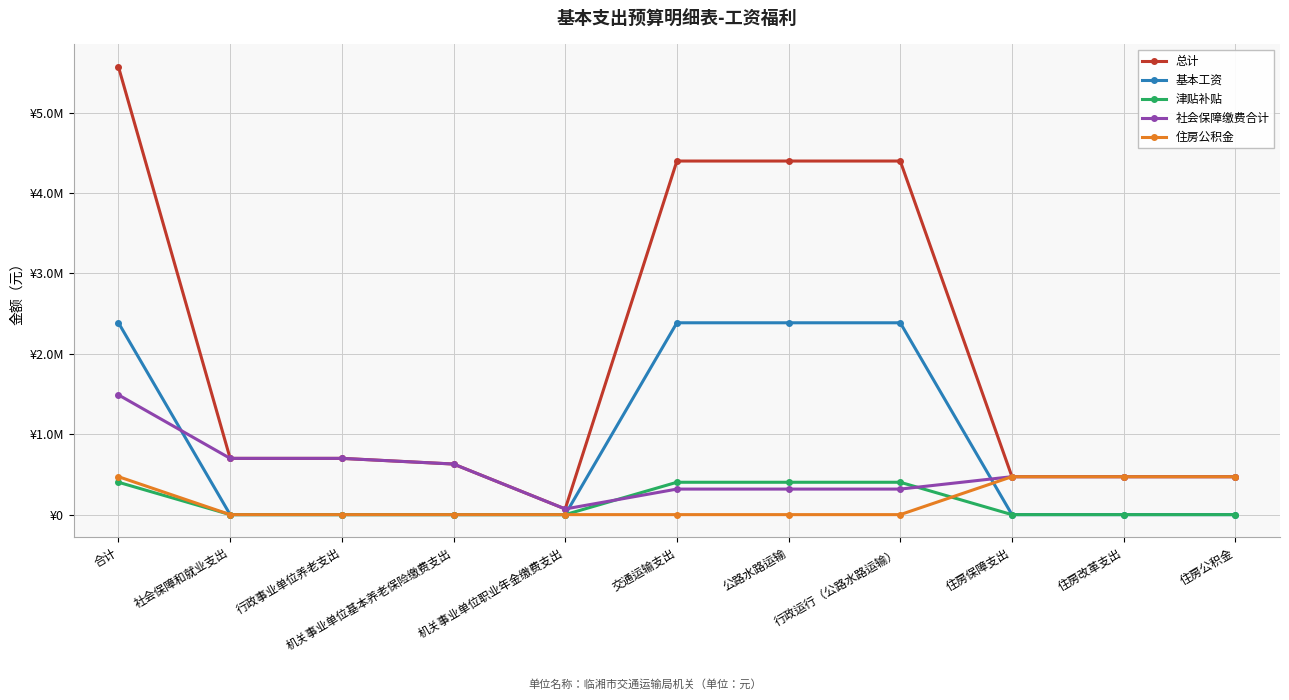

What are all the series names shown in the legend?

总计, 基本工资, 津贴补贴, 社会保障缴费合计, 住房公积金